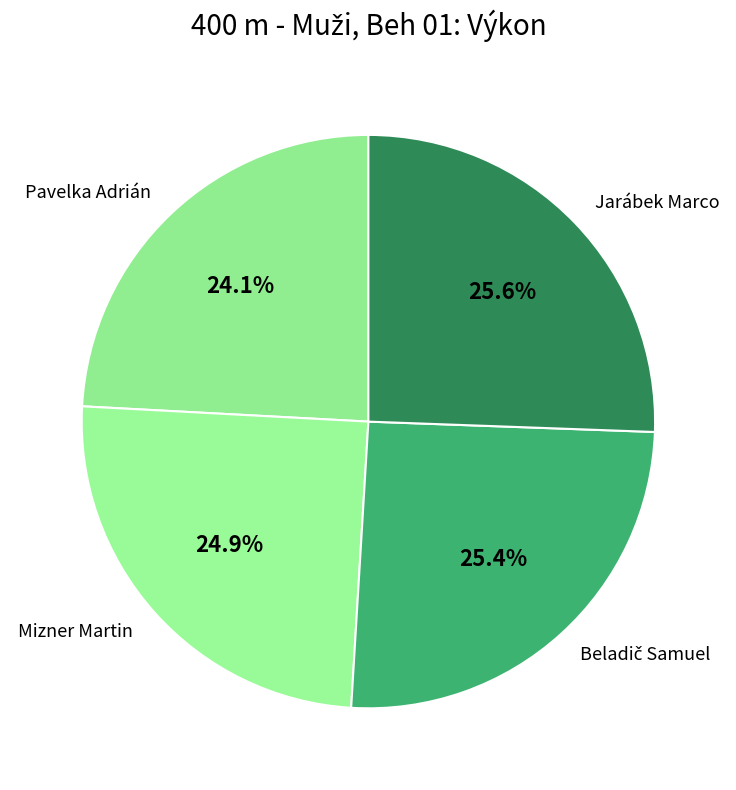

To the nearest percent, what portion does Mizner Martin represent?

25%